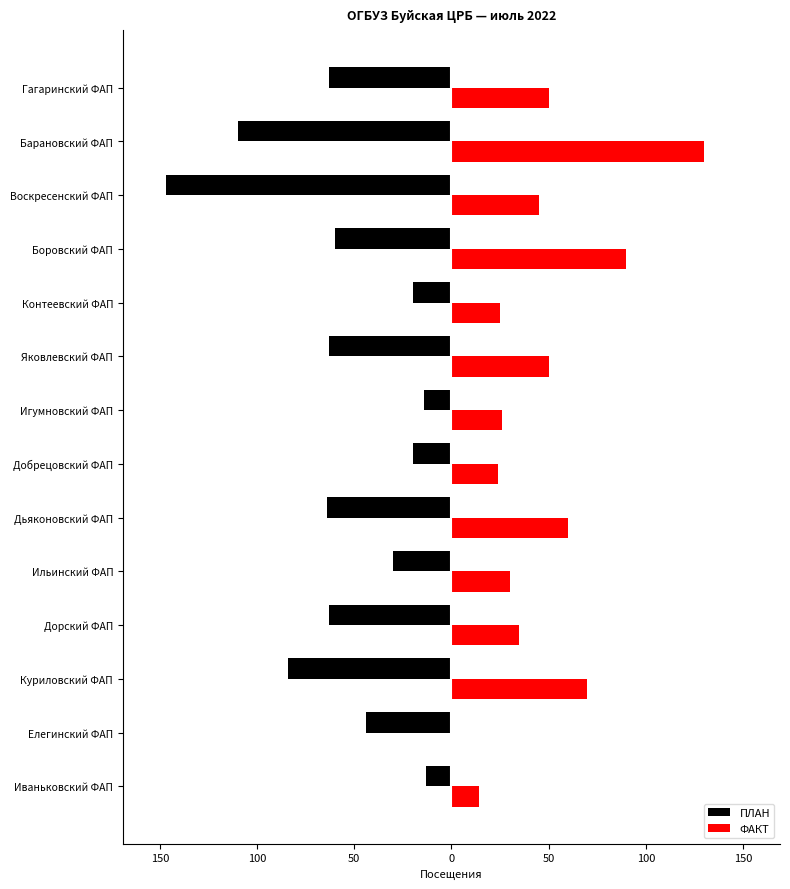

What are all the series names shown in the legend?

ПЛАН, ФАКТ